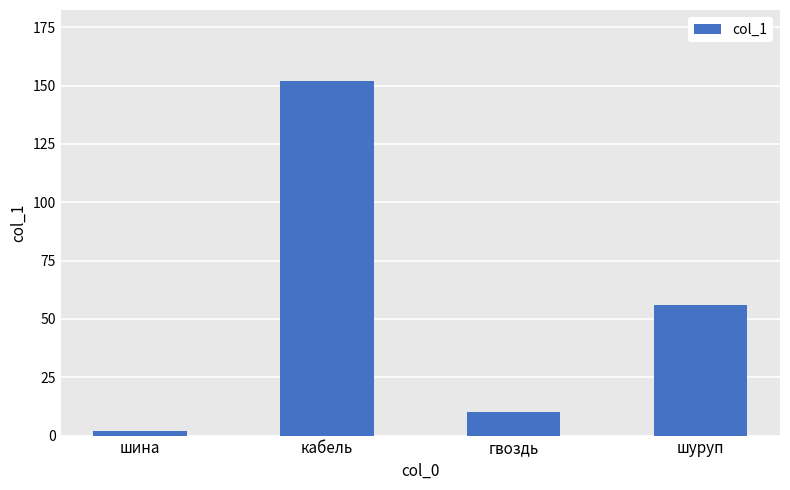

The chart shows a value of 4 at гвоздь. True or false?

False